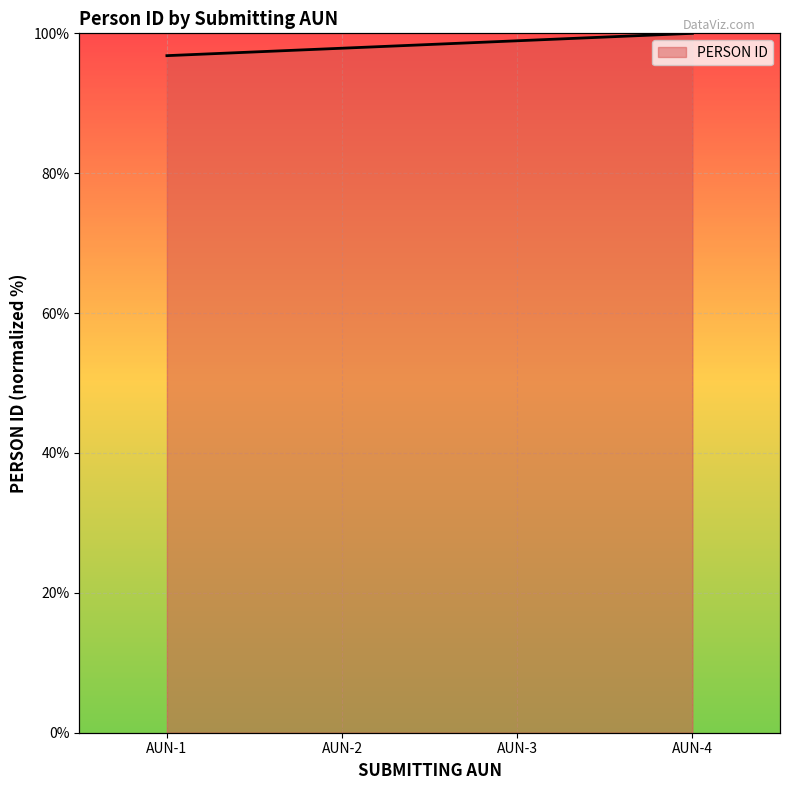

How many categories are shown in the chart?

4